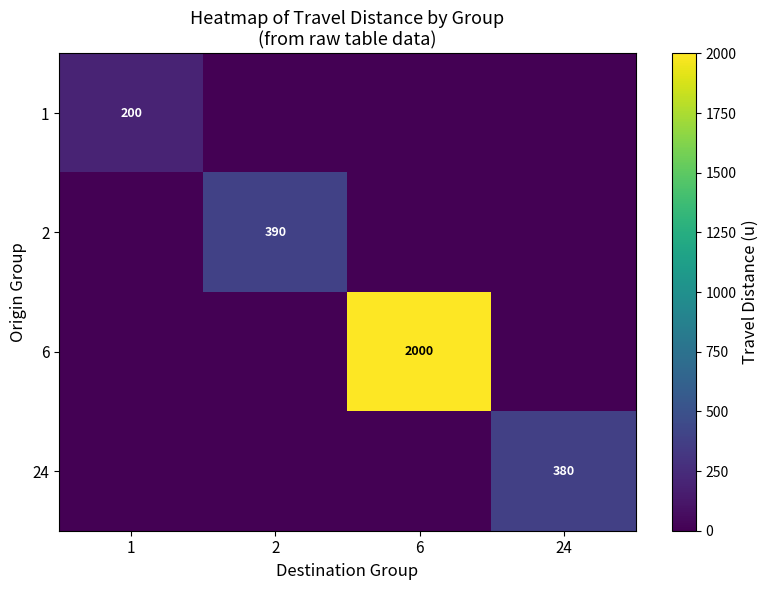

Which has a higher value, 2 or 24?

2